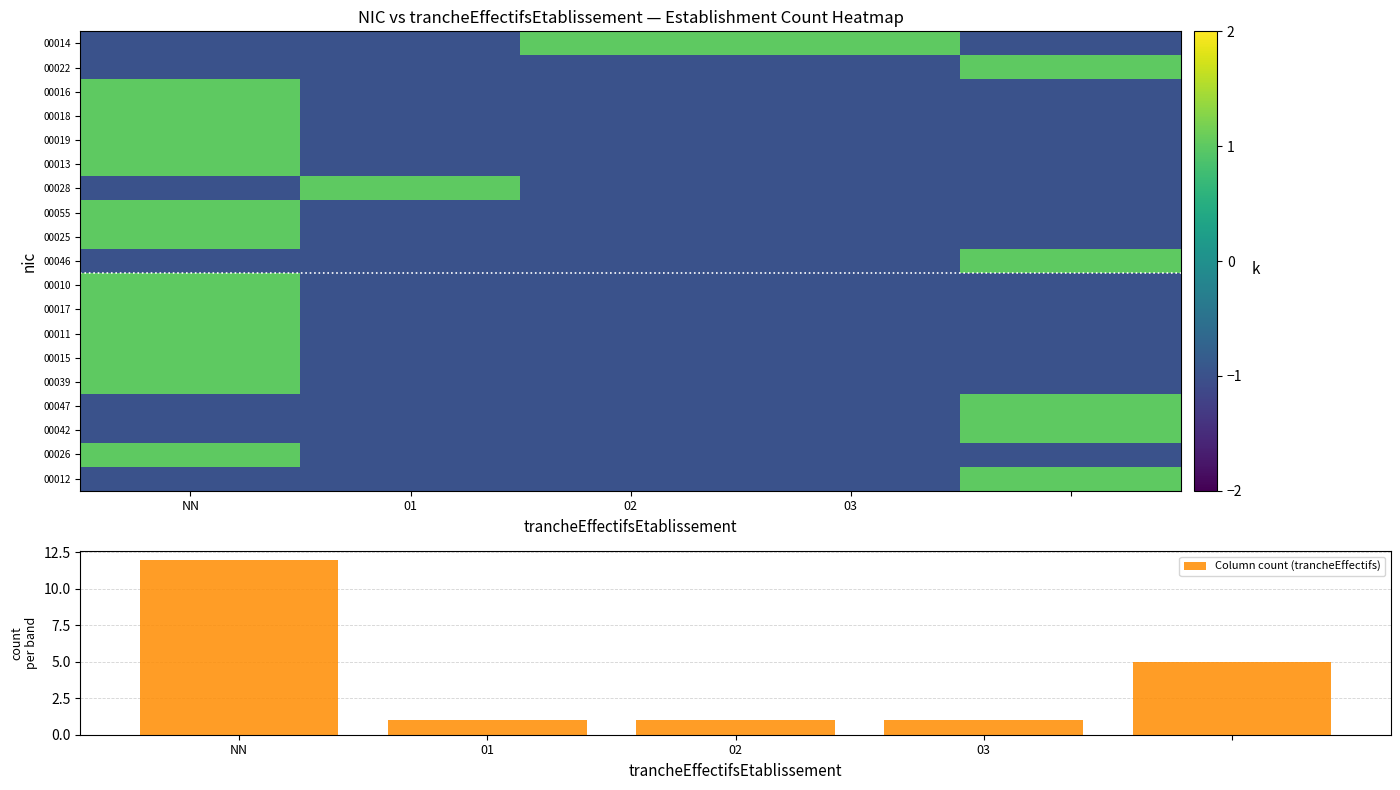

The Column count (trancheEffectifs) series shows 20 at NN. True or false?

False